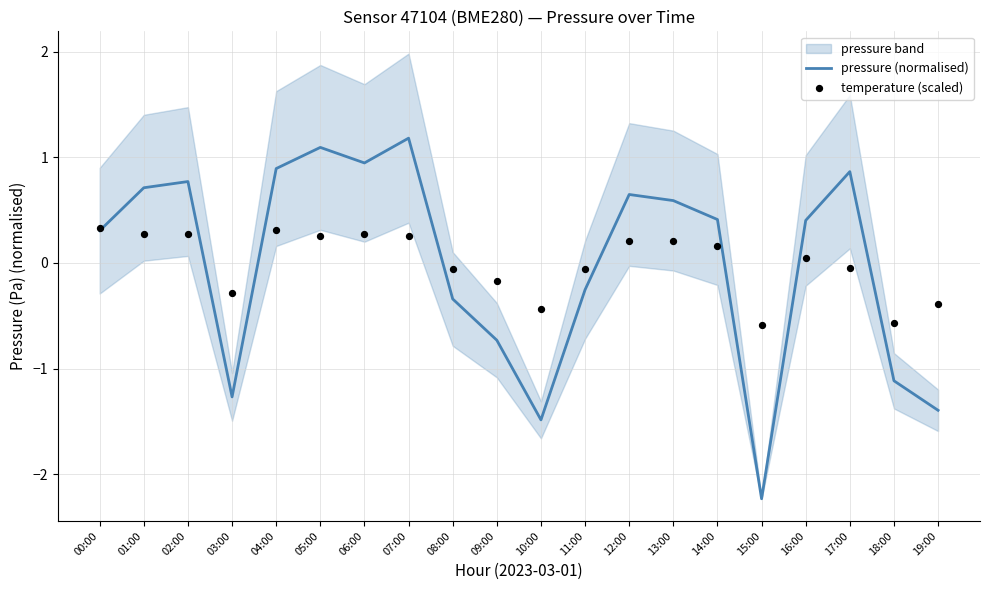

What are all the series names shown in the legend?

pressure (normalised), temperature (scaled)